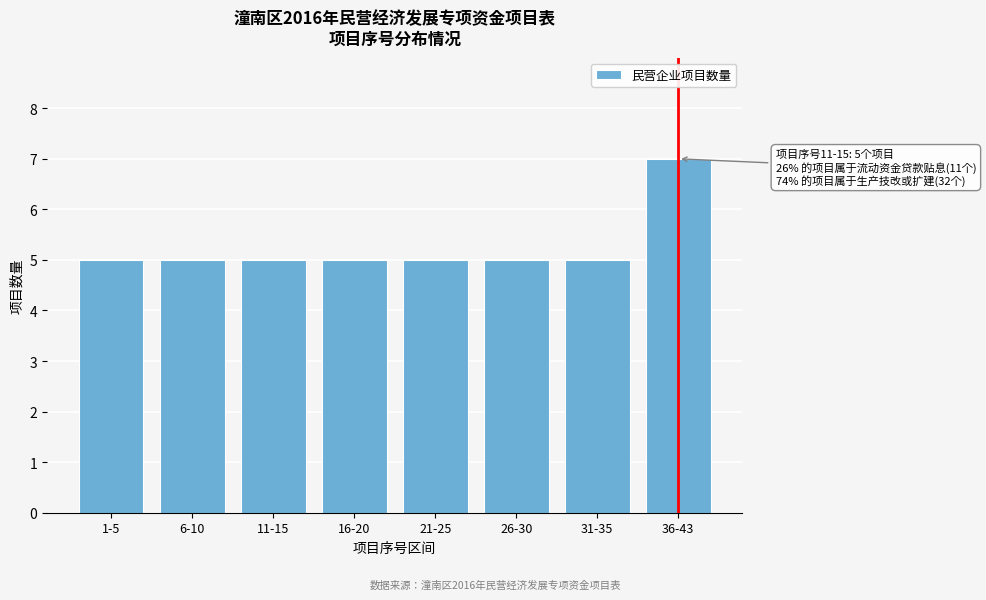

Reading left to right, extract all data points from this chart.

1-5=5	6-10=5	11-15=5	16-20=5	21-25=5	26-30=5	31-35=5	36-43=7